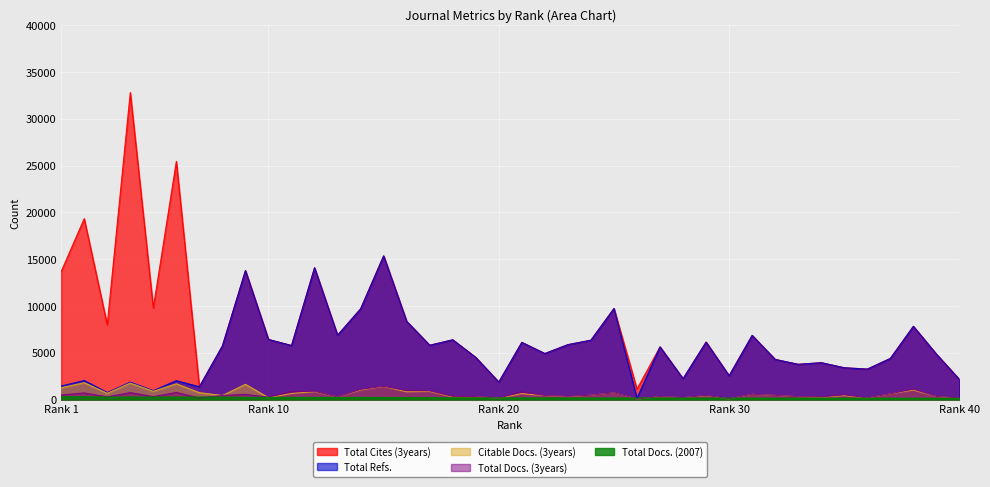

What are all the series names shown in the legend?

Total Cites (3years), Total Refs., Total Docs. (3years), Citable Docs. (3years), Total Docs. (2007)